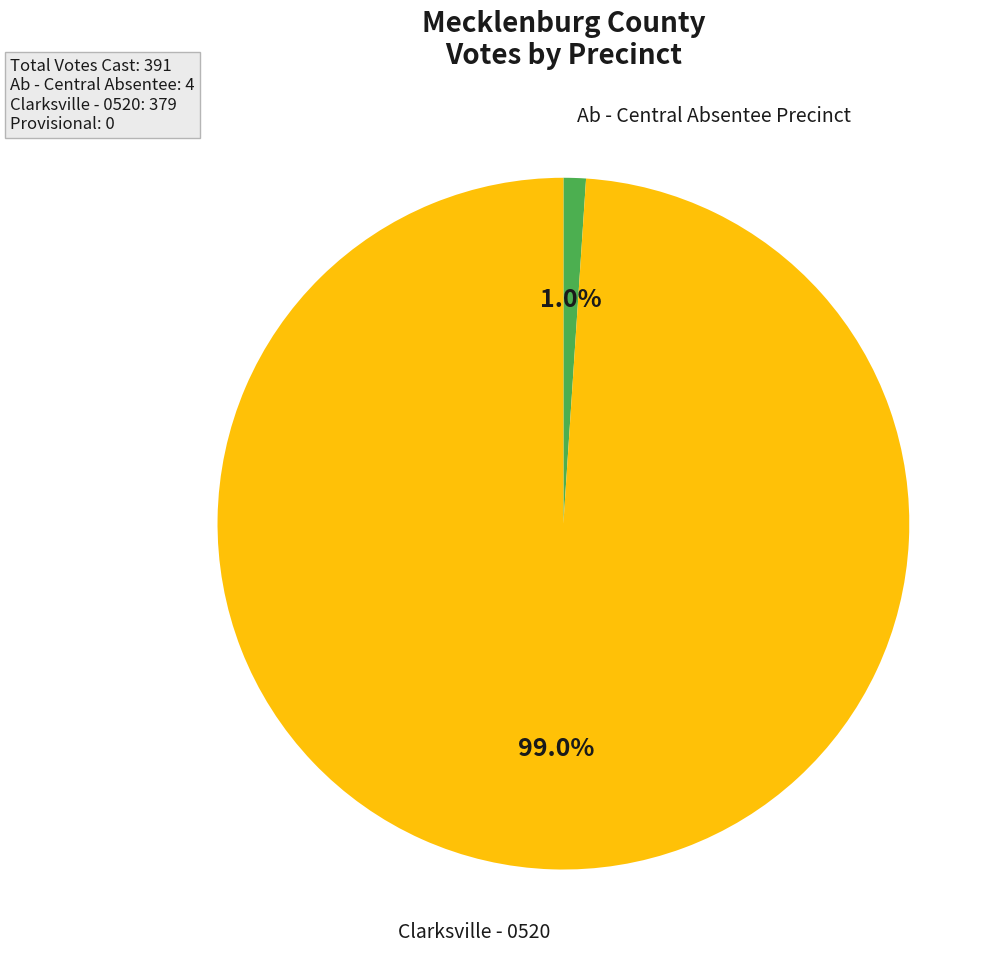

Is there any slice that represents more than half of the pie?

Yes